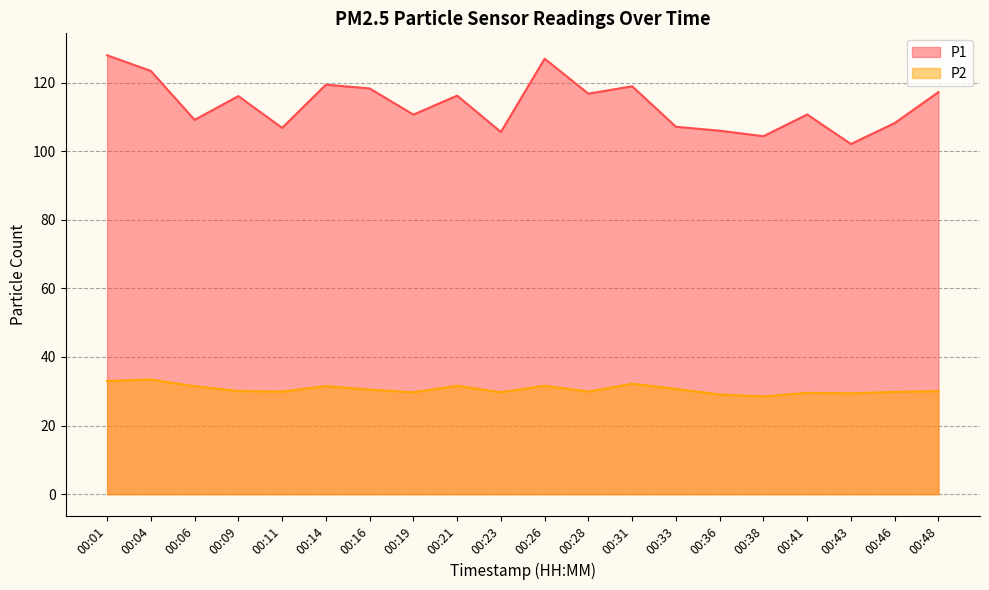

At which label does P1 first exceed 116?

00:01